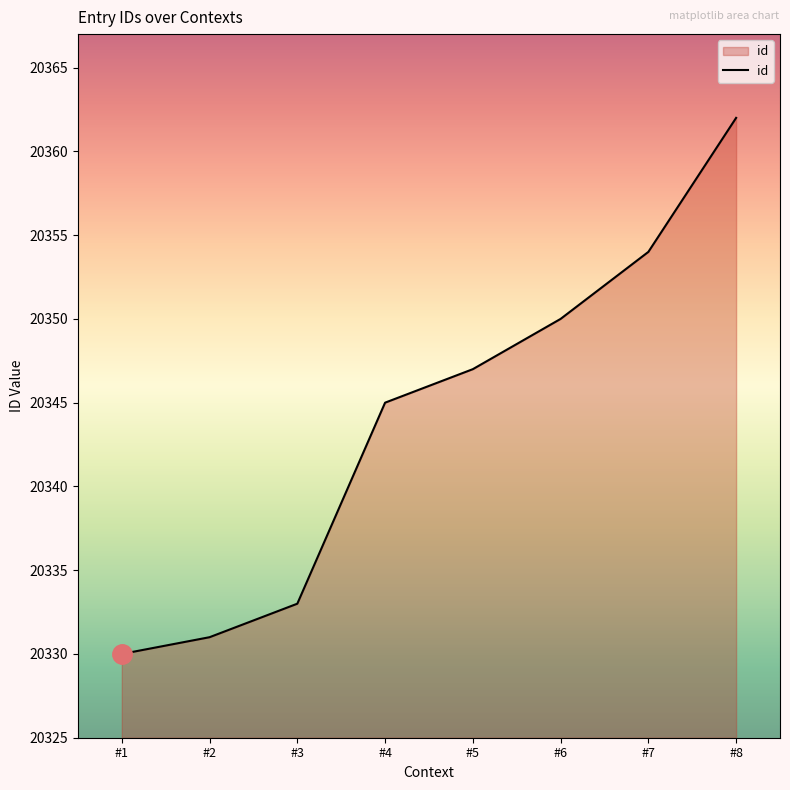

List the labels in order of value, largest first.

#8, #7, #6, #5, #4, #3, #2, #1